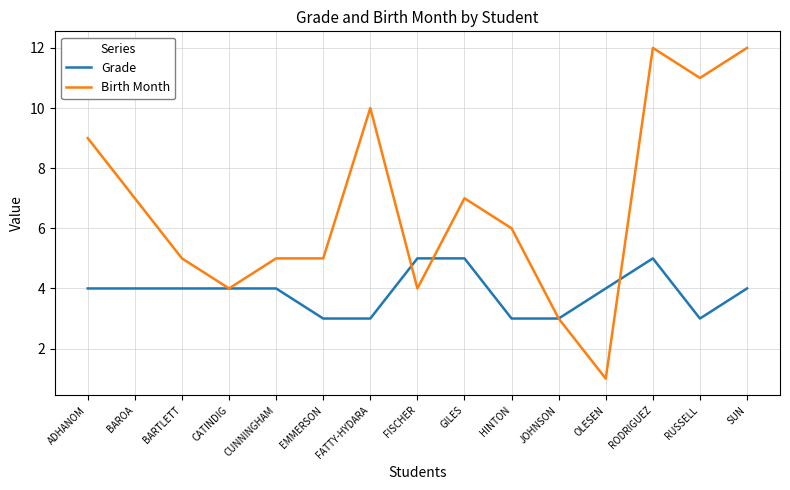

What is the lowest value of the Grade series?

3